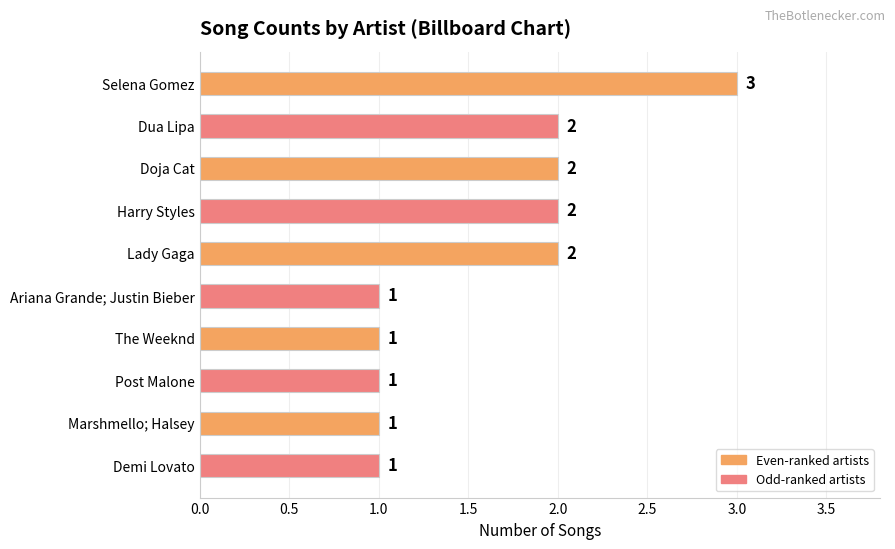

What is the sum of all values?

16